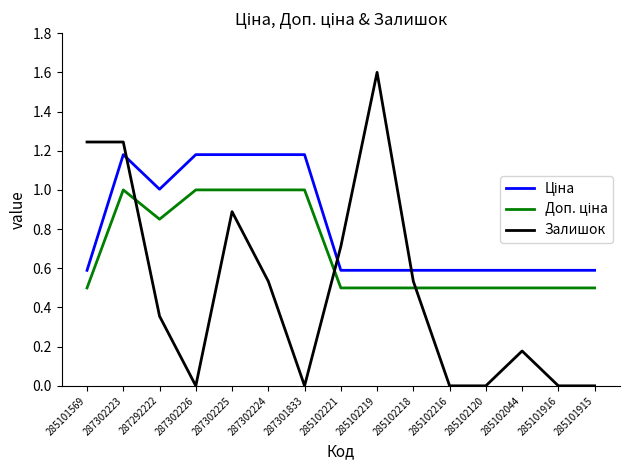

What is the maximum value shown in the chart?

1.6